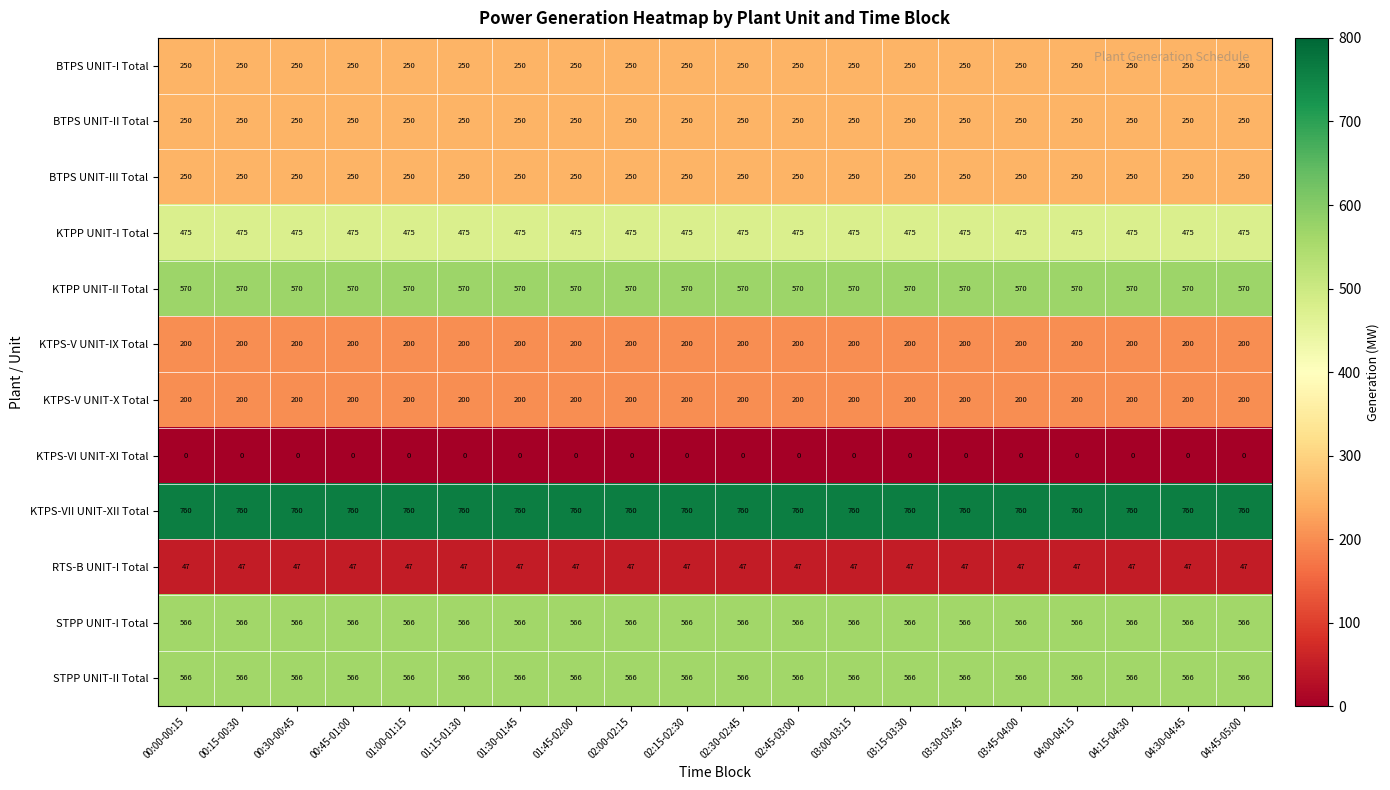

What is the approximate value of KTPS-VII UNIT-XII Total at 01:15-01:30?

760